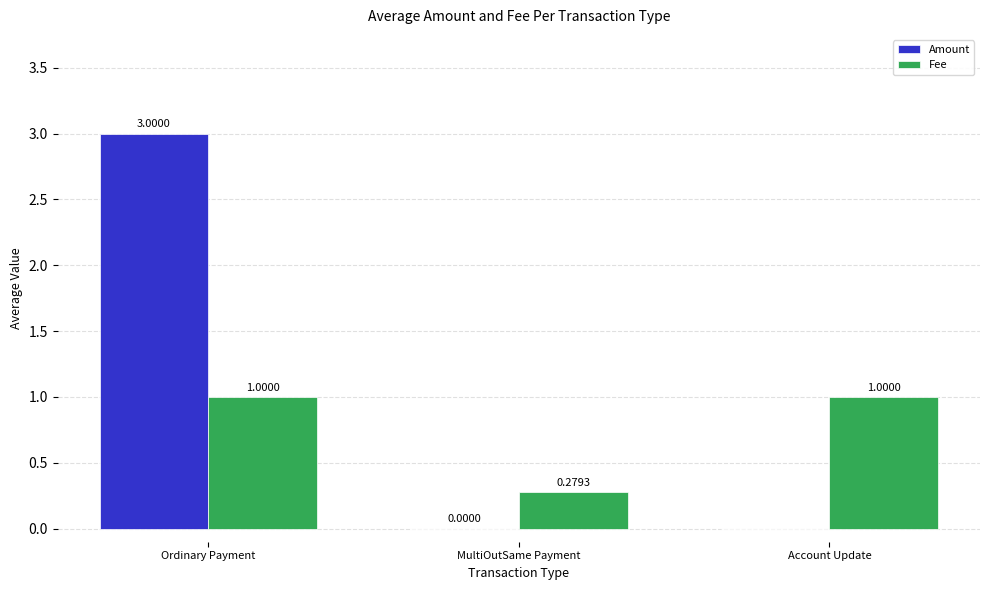

Which series has the largest range (max minus min)?

Amount